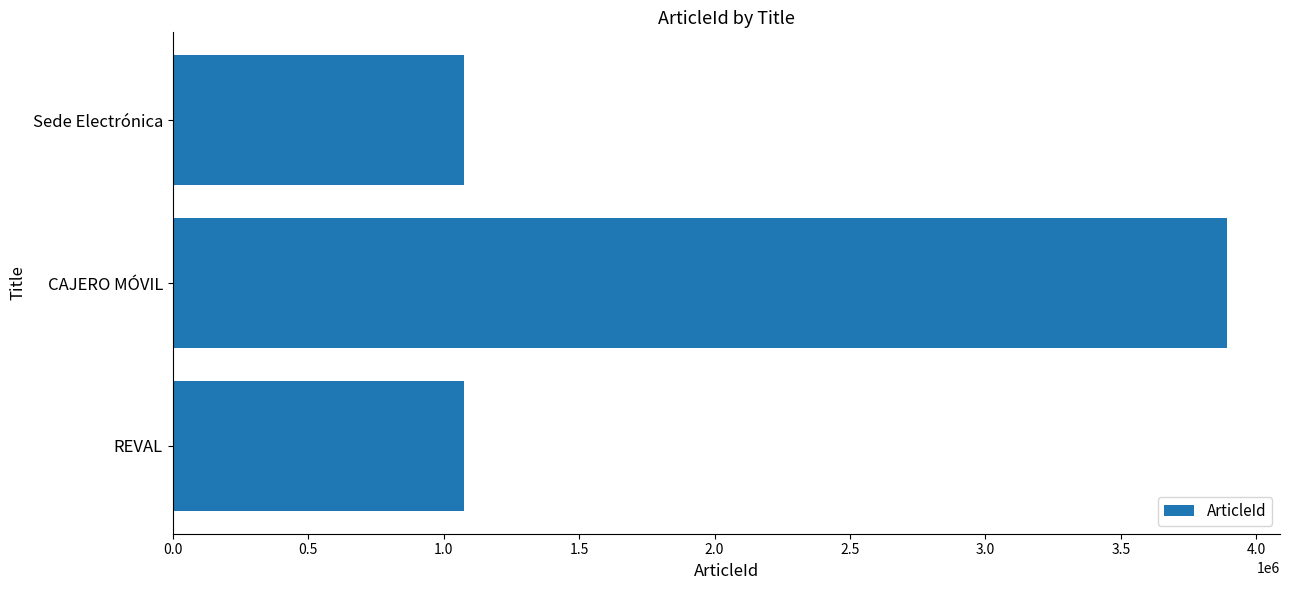

What is the change in value from REVAL to CAJERO MÓVIL?

+2816822